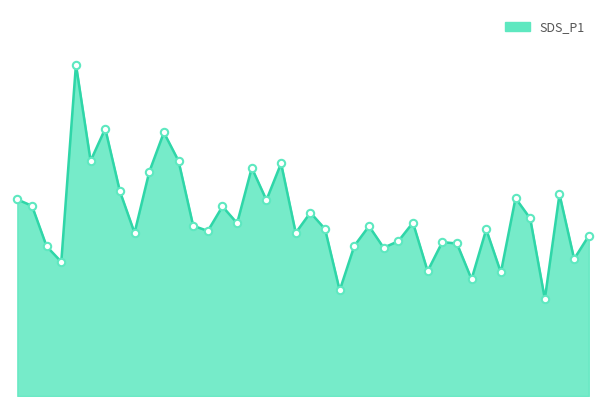

Does the chart have visible grid lines?

No